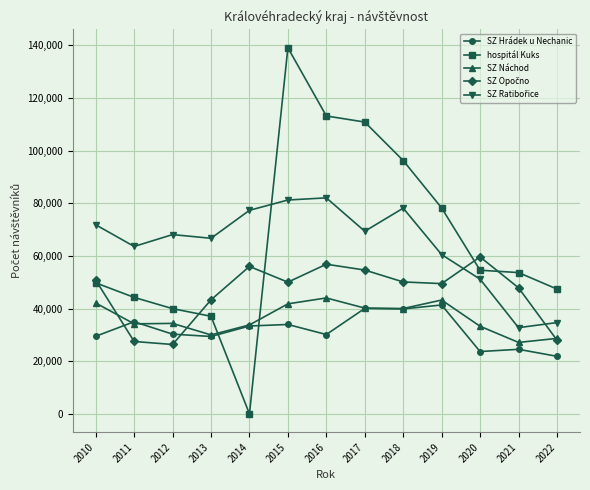

What is the total value across all series at 2021?

185934